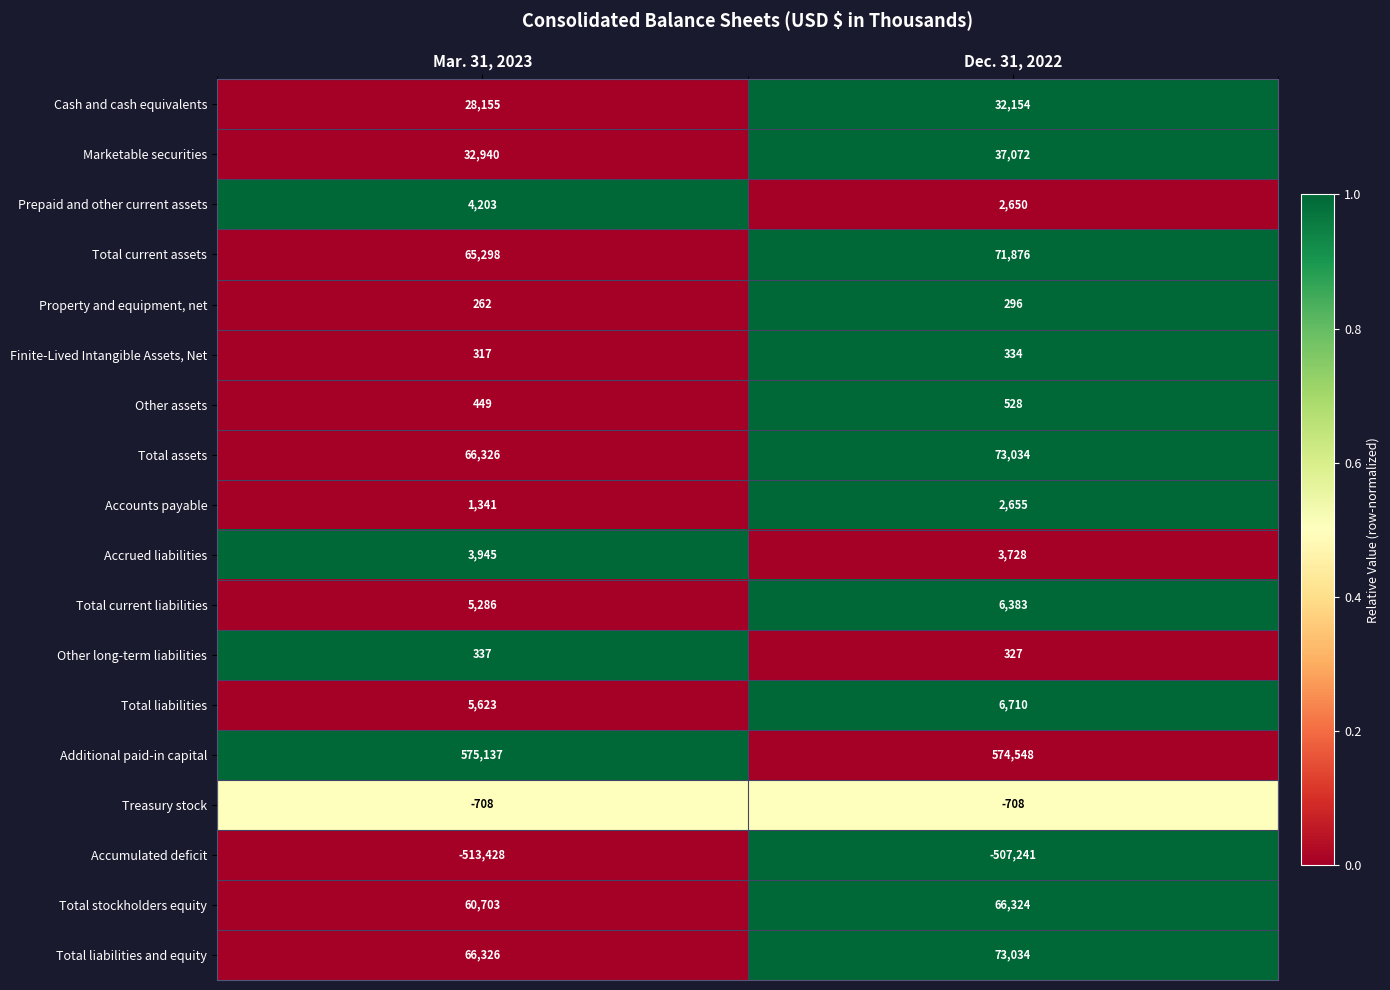

What is the approximate value of Prepaid and other current assets at Dec. 31, 2022?

2650